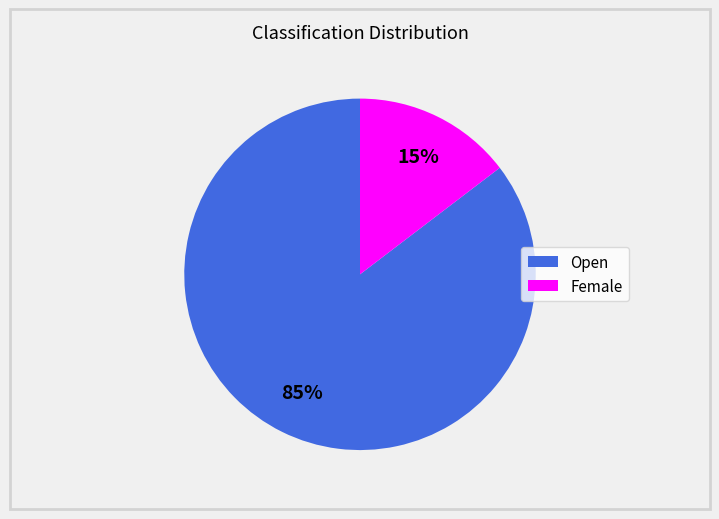

Is it true that Female is 15% of the pie?

True